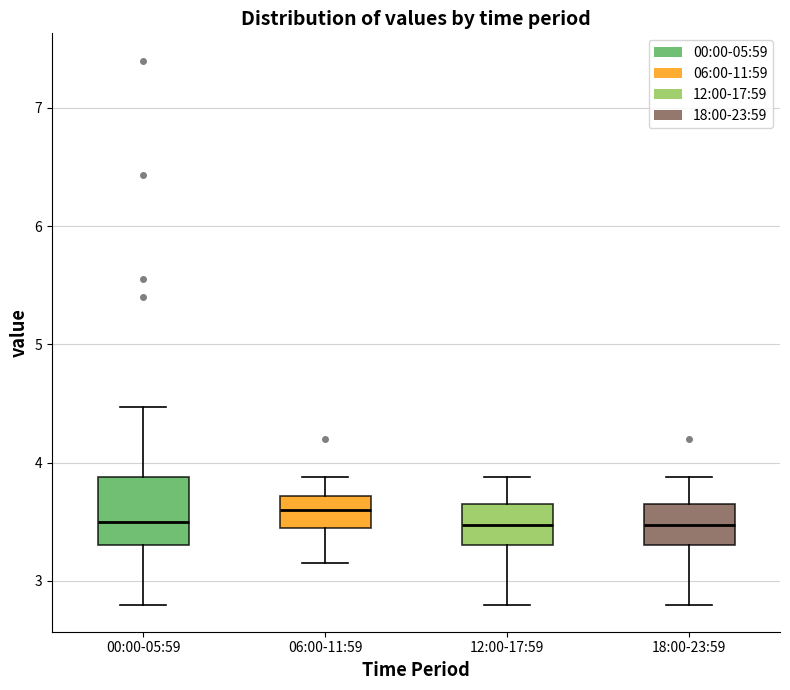

Reading left to right, transcribe this box plot: for each box, give where its median line is, the range the box spans, and where its two whiskers end, as read against the y-axis. The values are not printed on the chart, so give them approximately, as read against the axis.

00:00-05:59: median 3.5, box 3.3 to 3.9, whiskers 2.8 to 4.5
06:00-11:59: median 3.6, box 3.5 to 3.7, whiskers 3.2 to 3.9
12:00-17:59: median 3.5, box 3.3 to 3.7, whiskers 2.8 to 3.9
18:00-23:59: median 3.5, box 3.3 to 3.7, whiskers 2.8 to 3.9